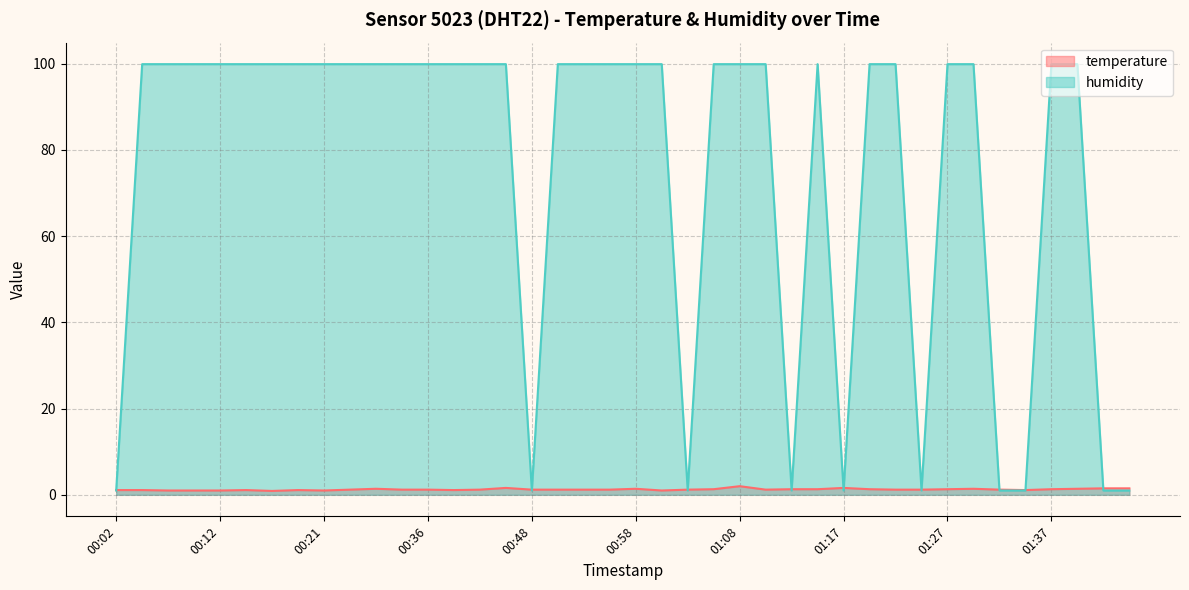

How many categories are shown in the chart?

40